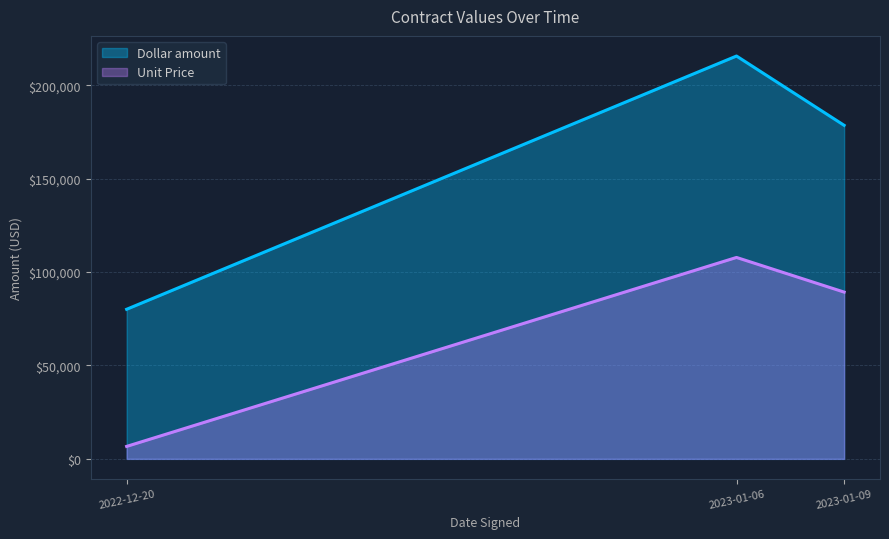

Which has a higher value, 2022-12-20 or 2023-01-06?

2023-01-06